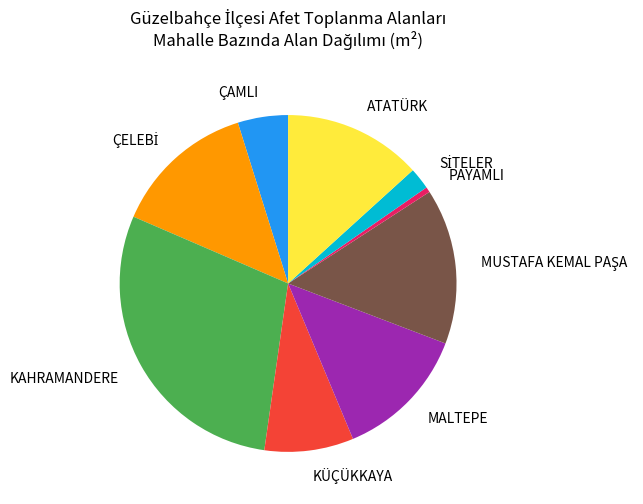

Does any single category account for the majority?

No